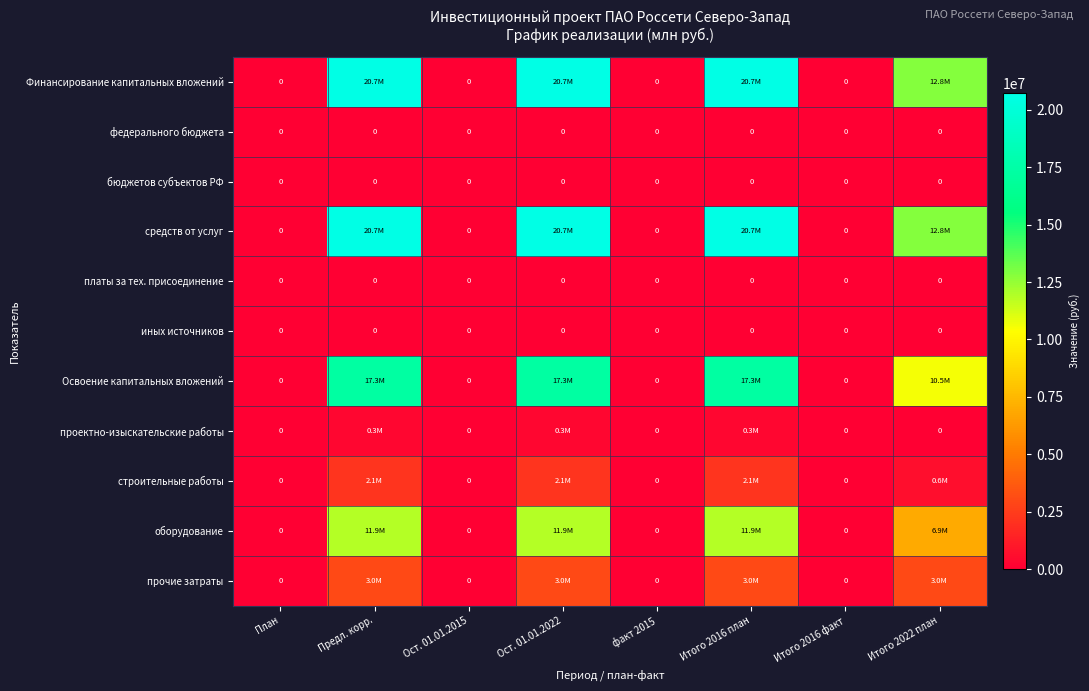

How many values in Финансирование капитальных вложений are above zero?

4